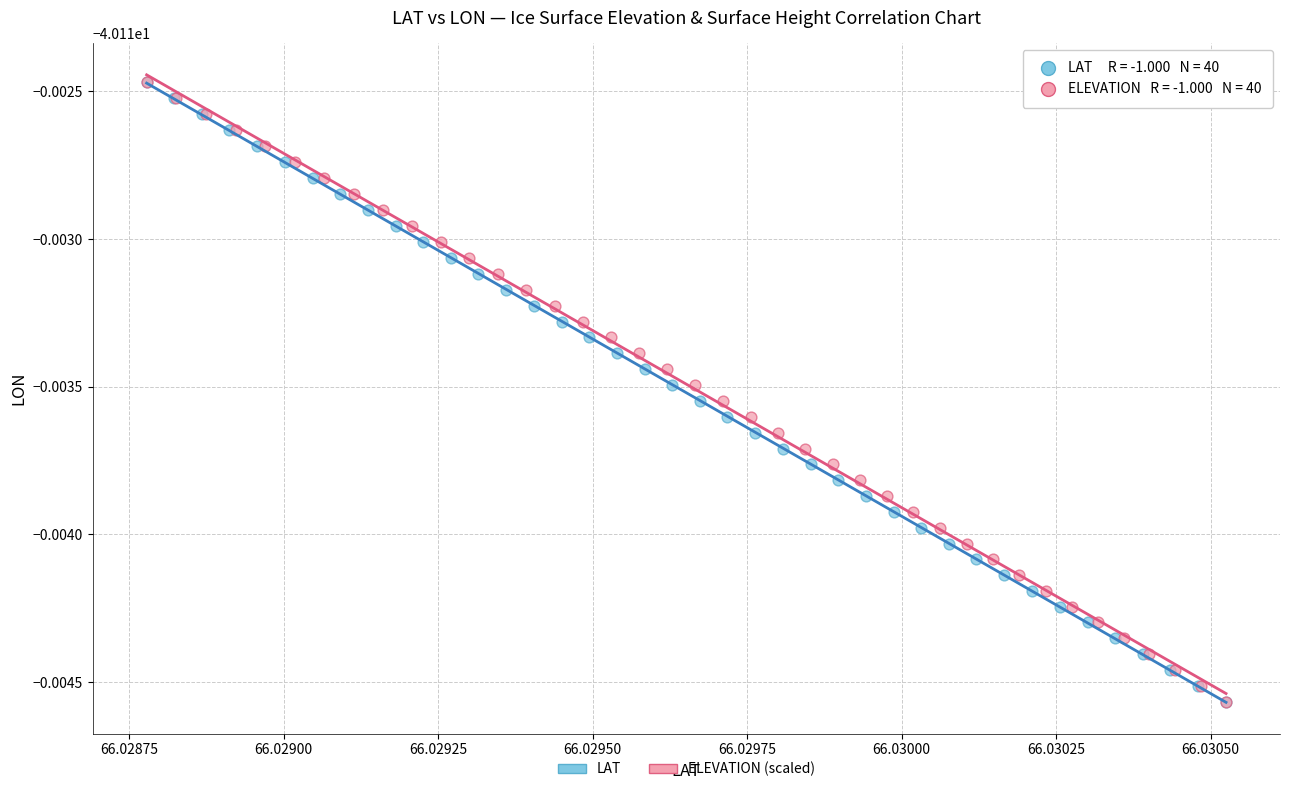

What are all the series names shown in the legend?

LAT, ELEVATION (scaled)